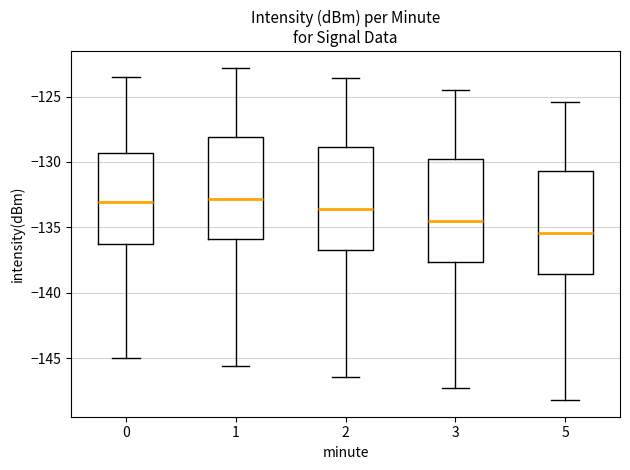

Reading left to right, read every box against the y-axis: the position of its median line, the range the box covers, and the ends of its whiskers. The values are not printed on the chart, so give them approximately, as read against the axis.

0: median -133.0, box -136.0 to -129.5, whiskers -145.0 to -123.5
1: median -133.0, box -136.0 to -128.0, whiskers -145.5 to -123.0
2: median -133.5, box -136.5 to -129.0, whiskers -146.5 to -123.5
3: median -134.5, box -137.5 to -130.0, whiskers -147.5 to -124.5
5: median -135.5, box -138.5 to -130.5, whiskers -148.0 to -125.5